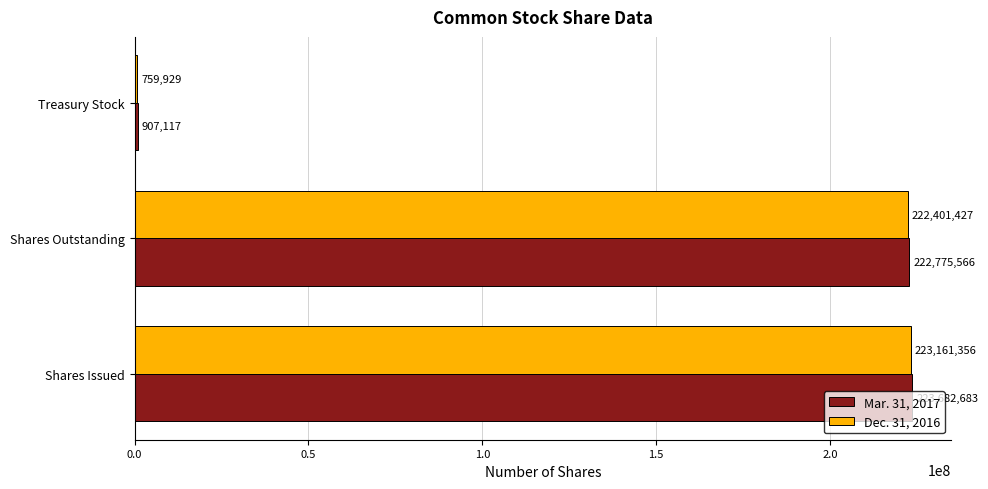

Is the value of Dec. 31, 2016 at Shares Issued greater than the value of Mar. 31, 2017 at Shares Issued?

No